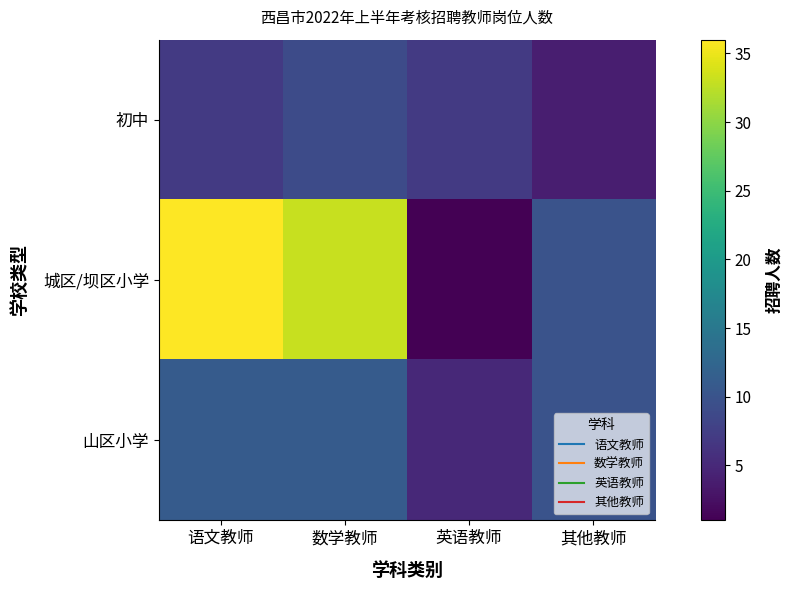

Rank the series at 数学教师 from lowest to highest value.

初中, 山区小学, 城区/坝区小学